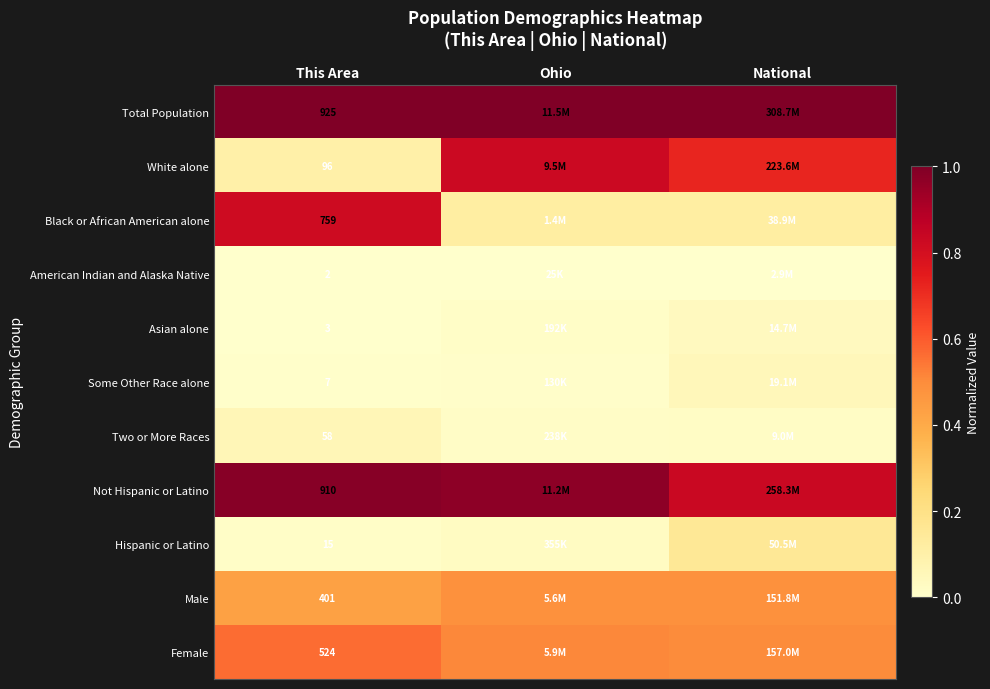

At This Area, list the series in order from largest to smallest.

Total Population, Not Hispanic or Latino, Black or African American alone, Female, Male, White alone, Two or More Races, Hispanic or Latino, Some Other Race alone, Asian alone, American Indian and Alaska Native